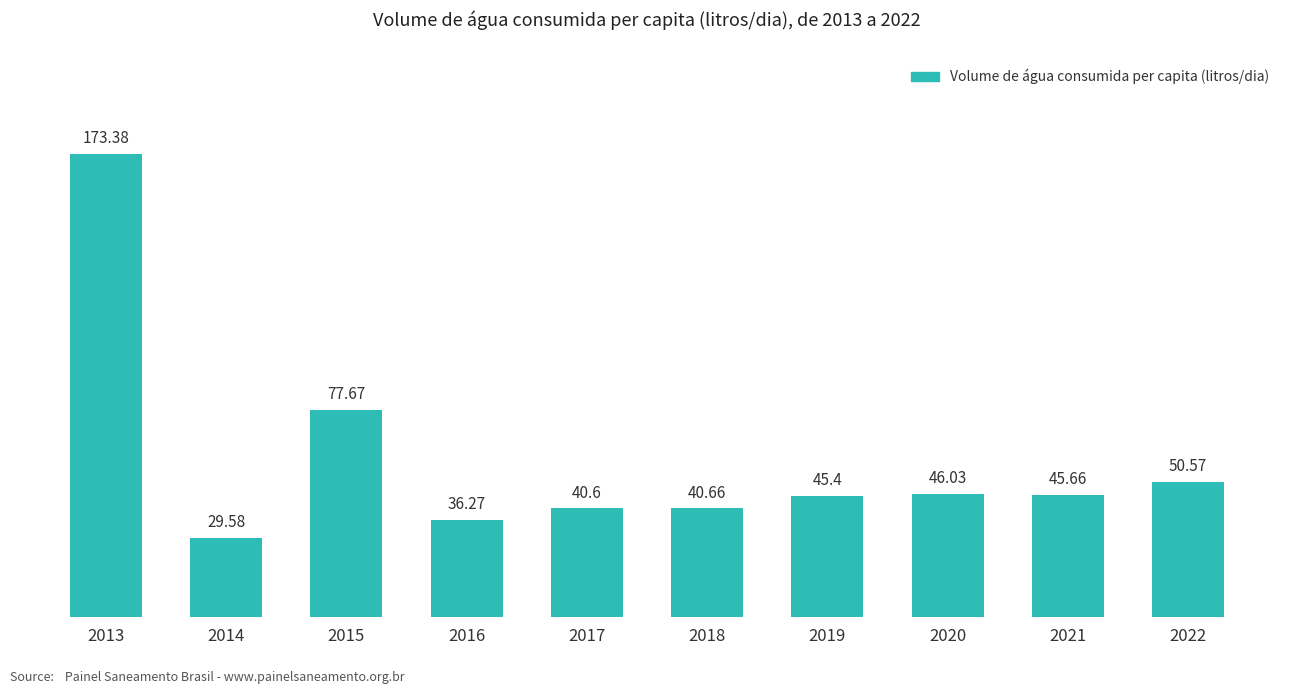

What is the sum of the values at 2014 and 2020?

75.6